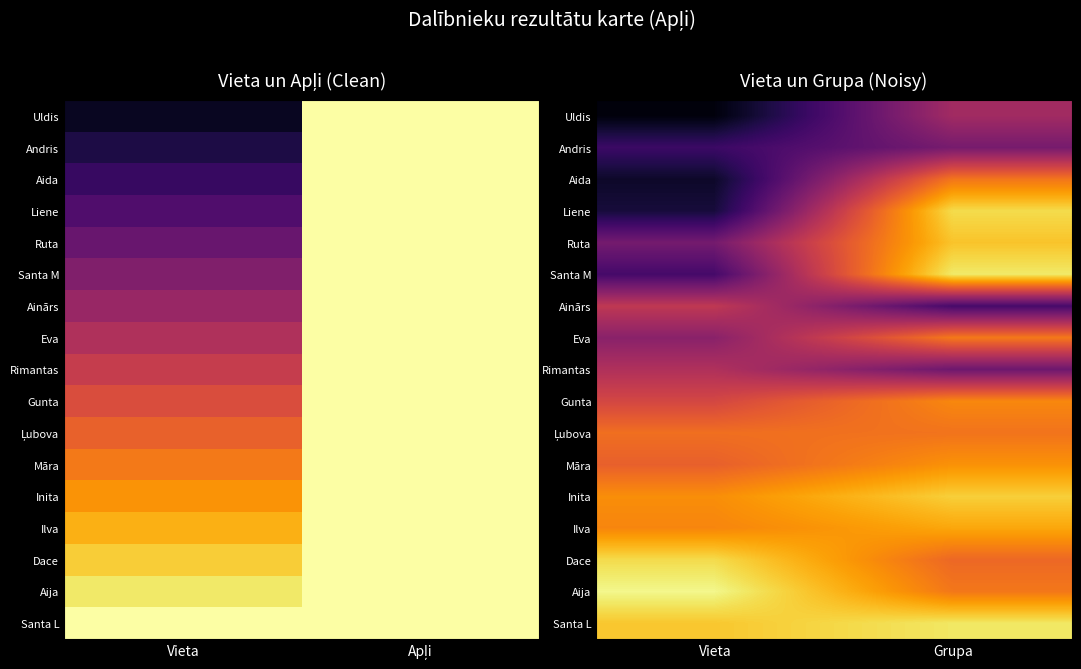

How many categories are shown in the chart?

2